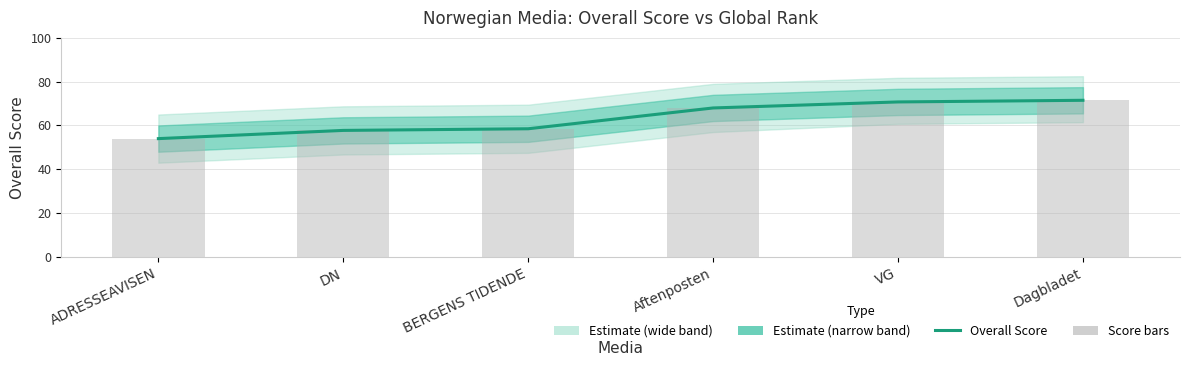

What is the total value across all series at DN?

115.5